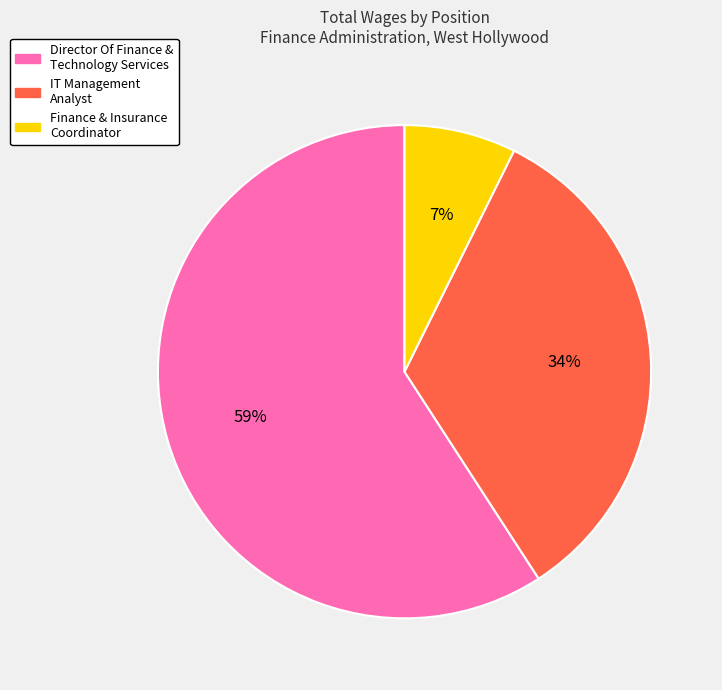

What is the largest slice in the pie chart?

Director Of Finance & Technology Services